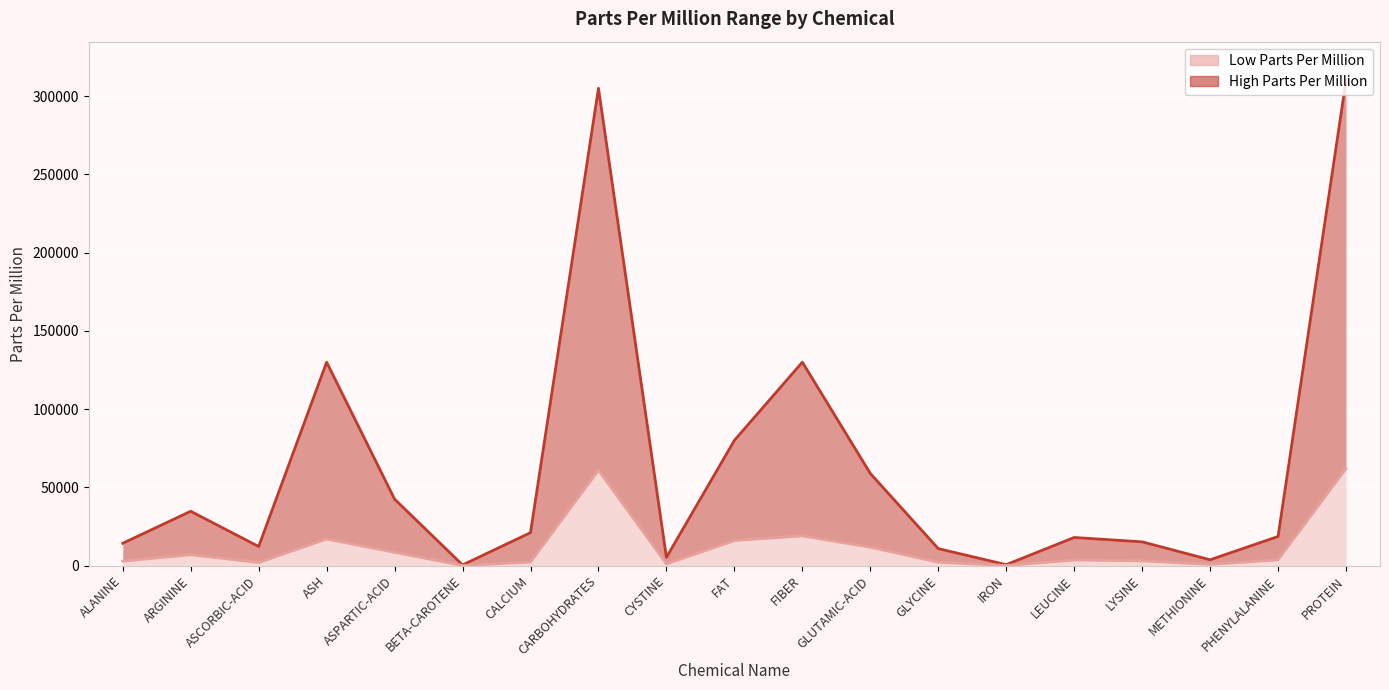

How many interior local valleys does the High Parts Per Million series have?

5